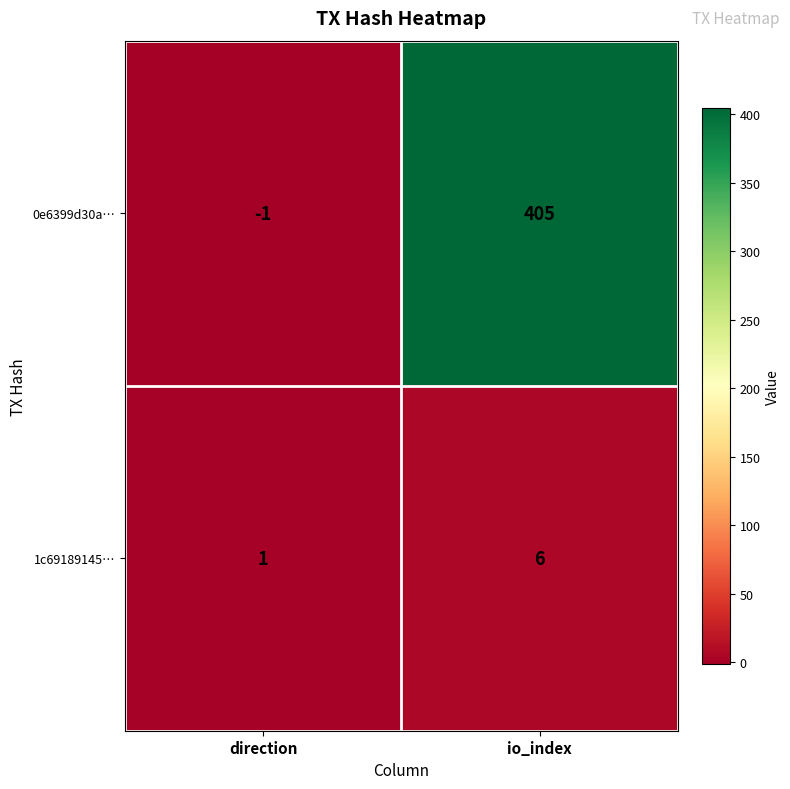

What value does the 0e6399d30a… series have at io_index?

405